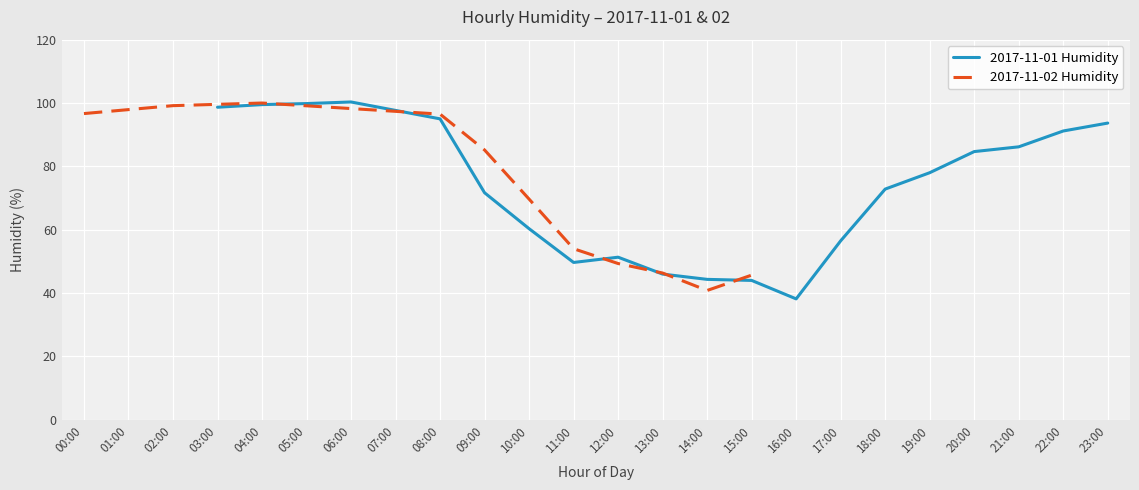

The value of 2017-11-01 Humidity at 22:00 is 91.2. True or false?

True